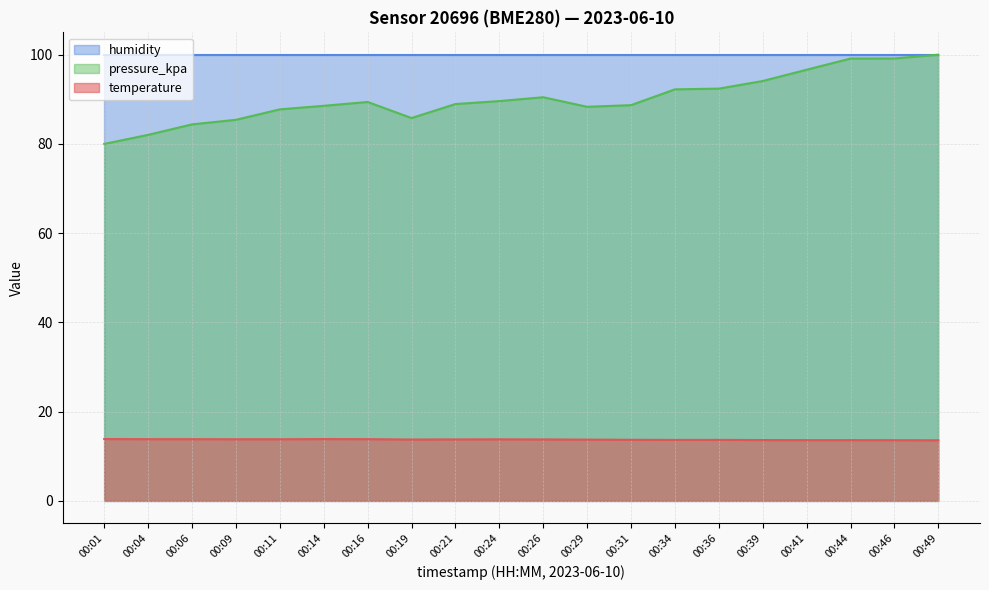

What is the minimum value for temperature?

13.6